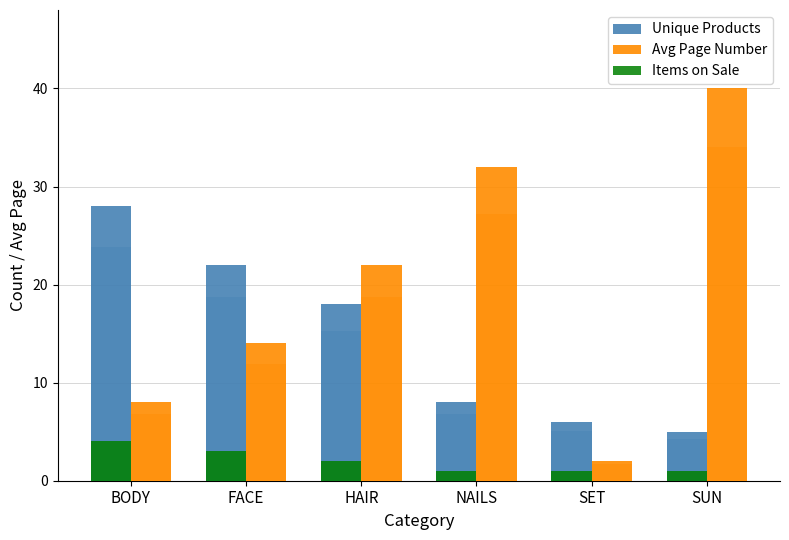

Reading left to right, what are all the values shown in this chart?

Unique Products: BODY=28	FACE=22	HAIR=18	NAILS=8	SET=6	SUN=5
Avg Page Number: BODY=8	FACE=14	HAIR=22	NAILS=32	SET=2	SUN=40
Items on Sale: BODY=4	FACE=3	HAIR=2	NAILS=1	SET=1	SUN=1